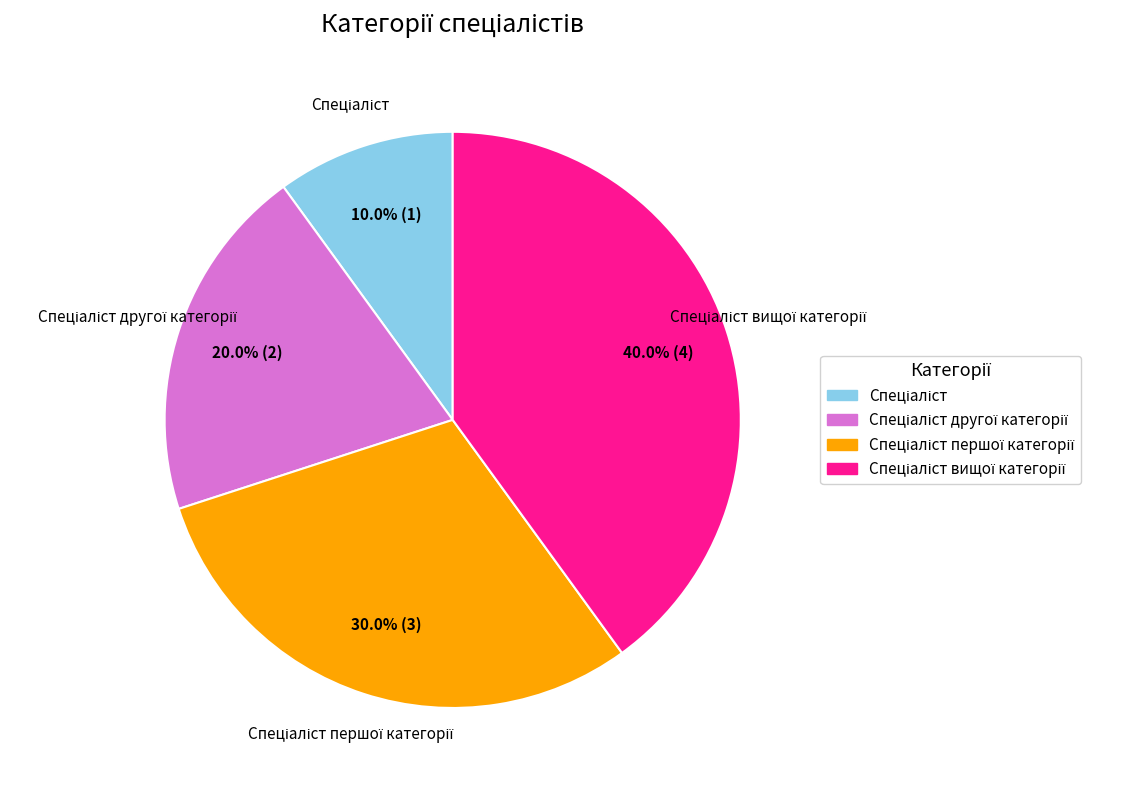

Is there a majority slice in this chart?

No